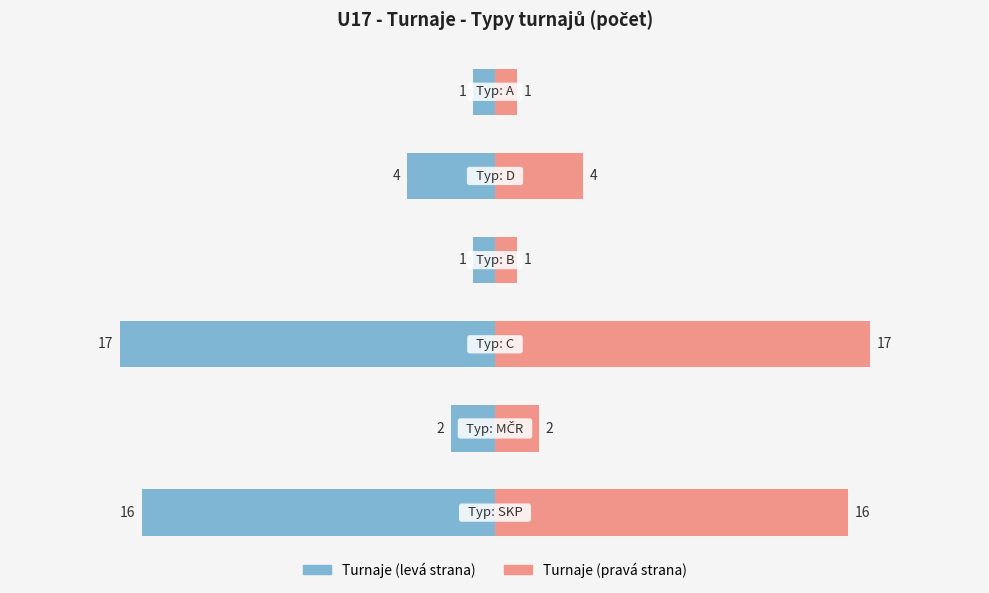

What is the greatest value displayed?

17